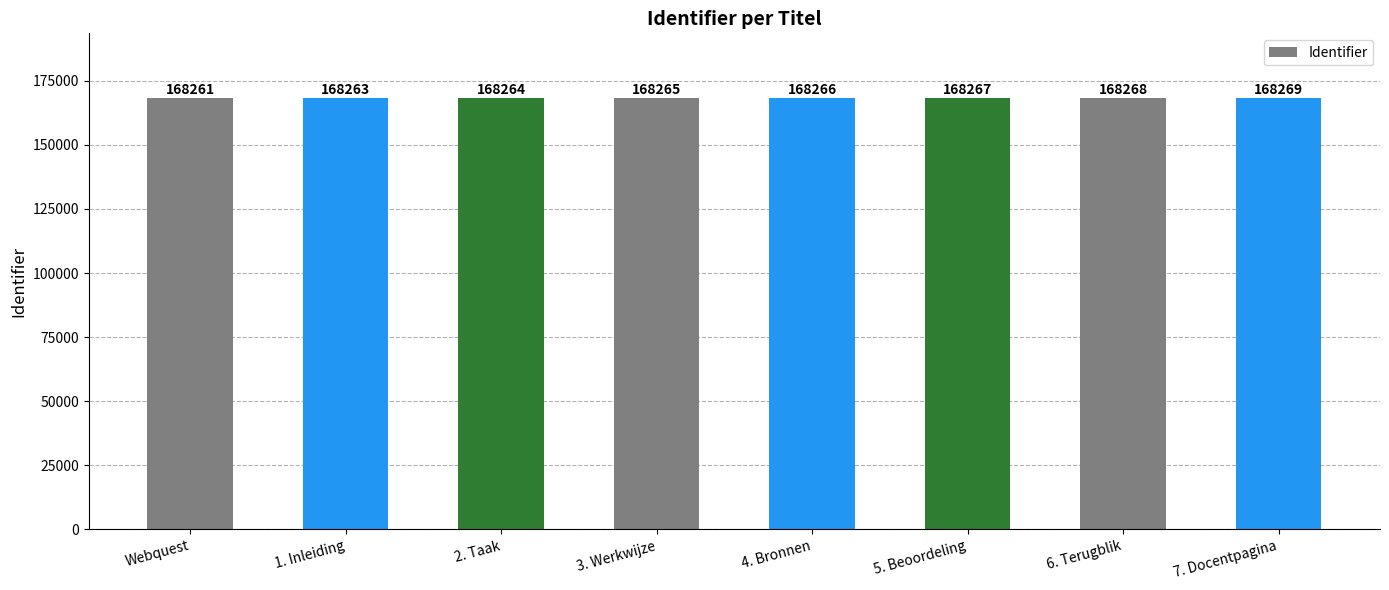

What is the difference between the values at 1. Inleiding and 4. Bronnen?

3